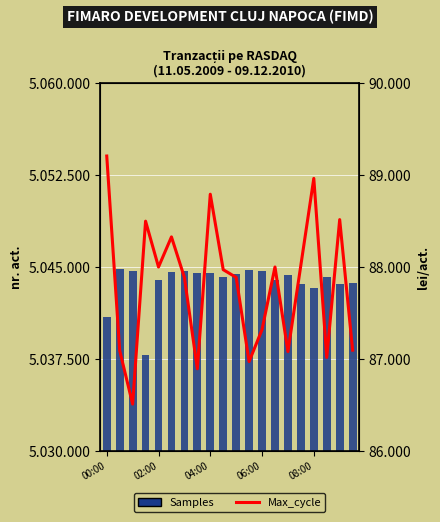

Which has a higher value, 18 or 15?

18